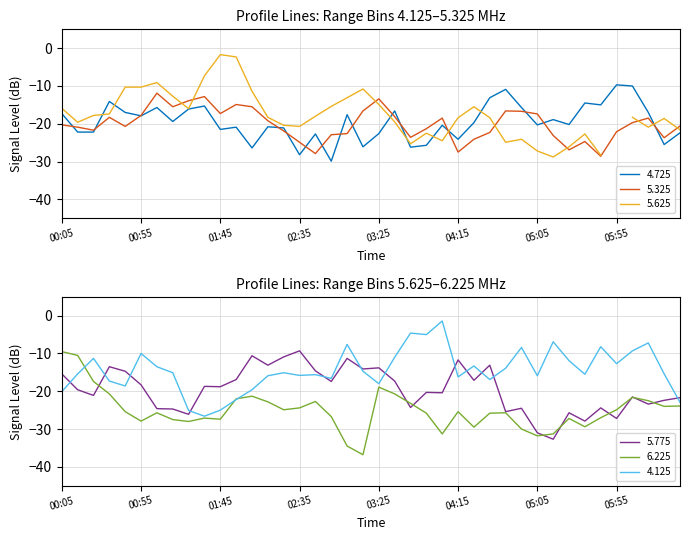

What is the maximum value shown in the chart?

-1.4